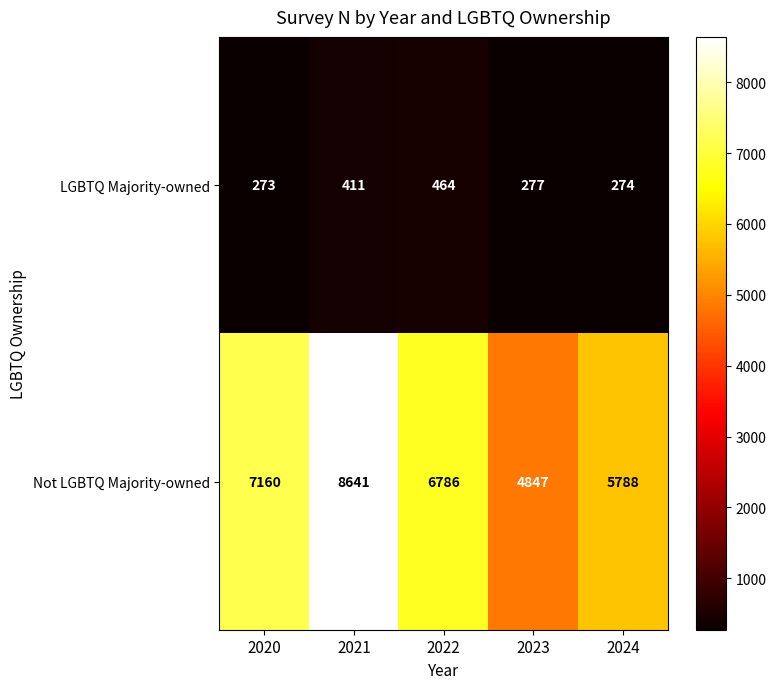

Between 2020 and 2021, which series saw the biggest shift?

Not LGBTQ Majority-owned